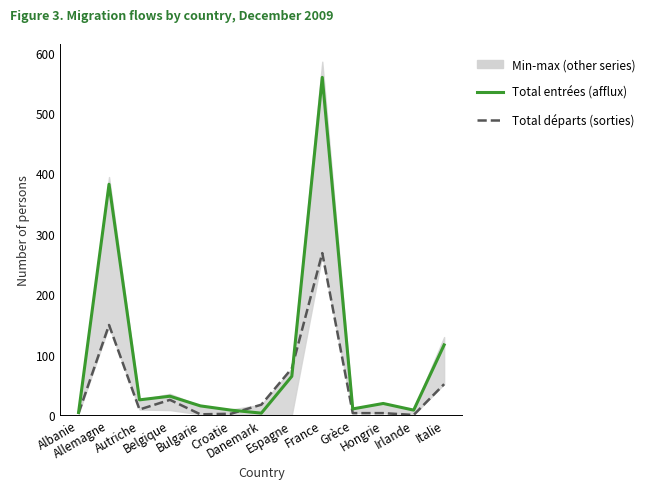

The Total départs (sorties) series shows 9 at Autriche. True or false?

True